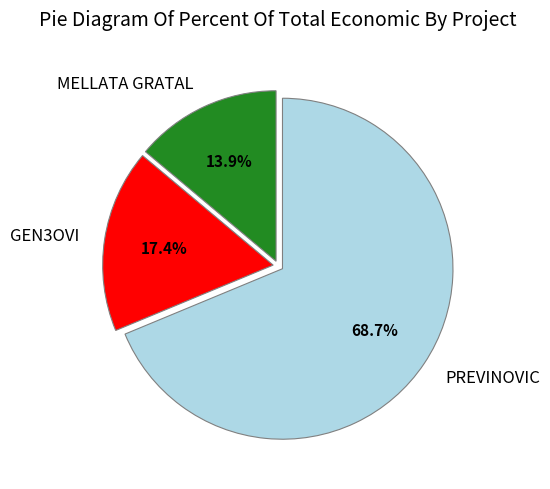

True or false: PREVINOVIC accounts for 69% of the total.

True